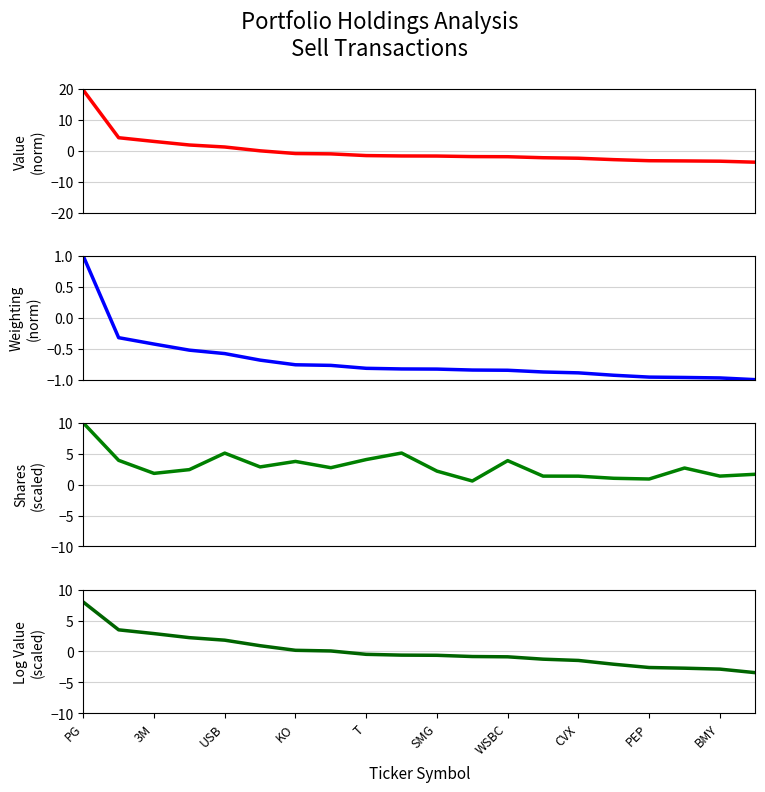

Is the value of Log Value (scaled) at PEP greater than the value of Shares (scaled) at WSBC?

No